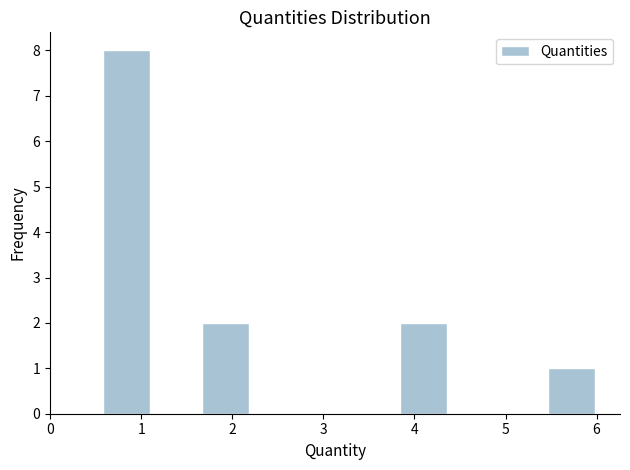

How tall is the bar that spans 0.6 to 1.1 on the x-axis? Neither the bar edges nor the heights are printed on the chart, so give them approximately, as read against the axes.

8